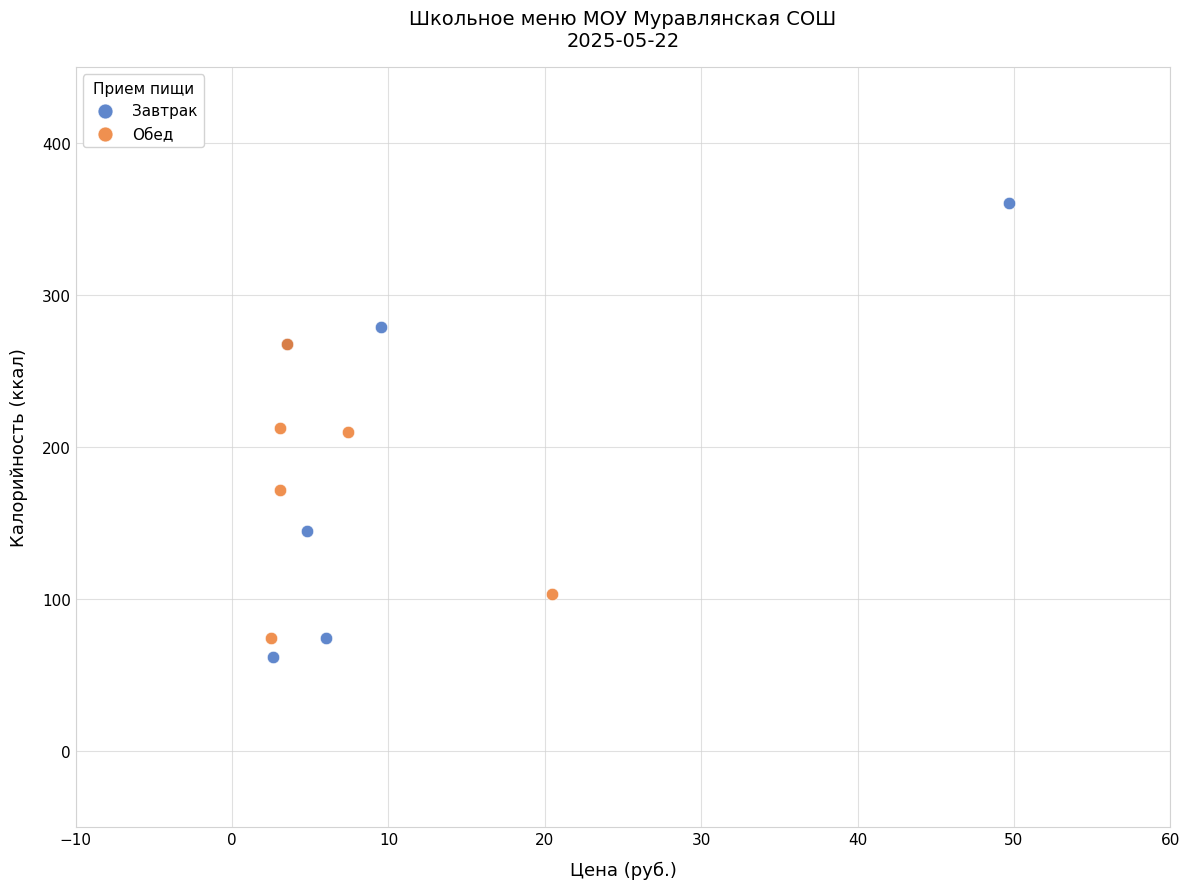

Which series has the largest Y range (max minus min)?

Завтрак